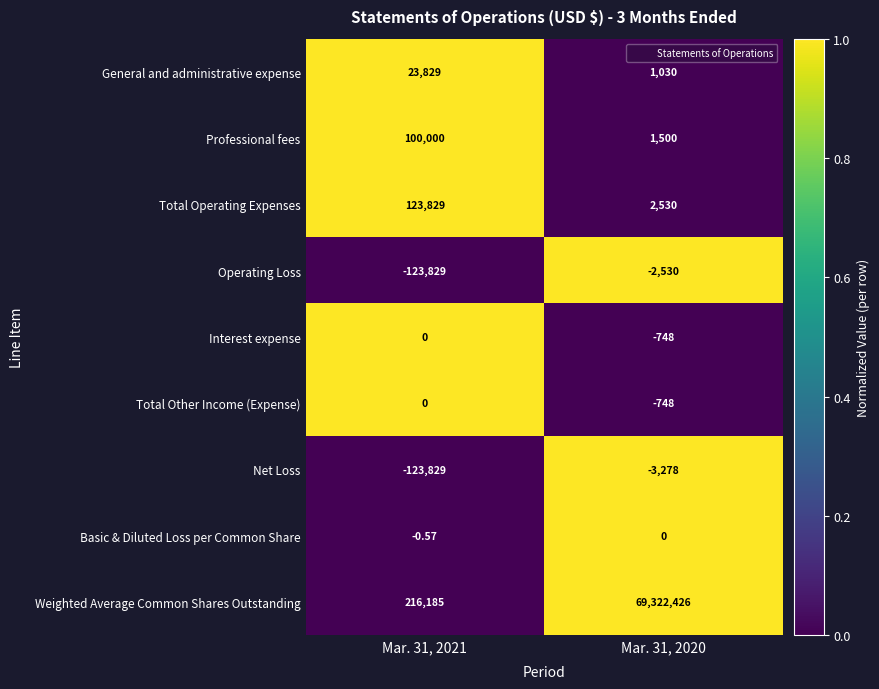

Which series has the widest spread of values?

Weighted Average Common Shares Outstanding